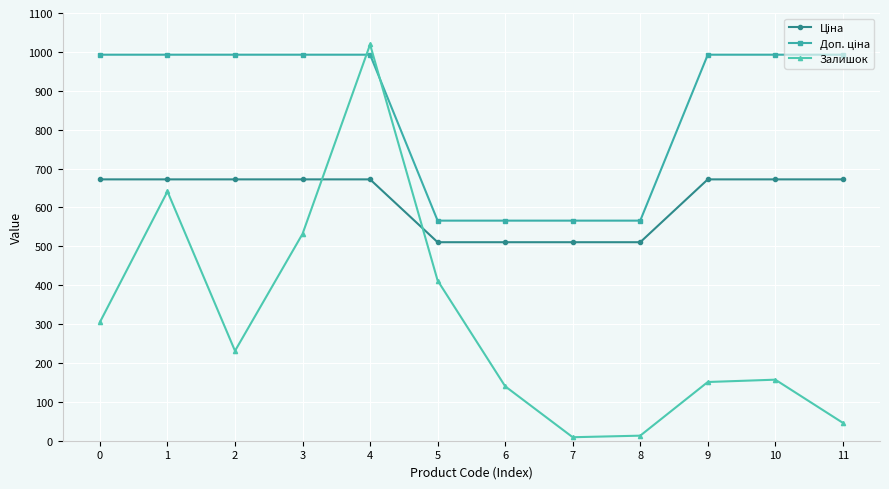

Which series changed the most between 2 and 9?

Залишок